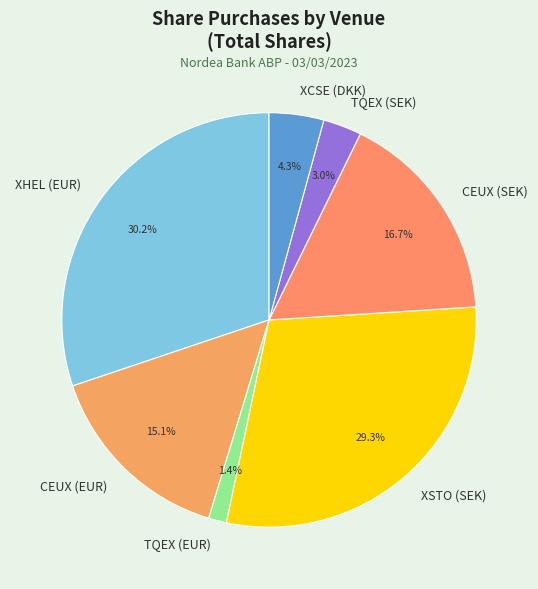

Between CEUX (EUR) and XHEL (EUR), which is larger?

XHEL (EUR)